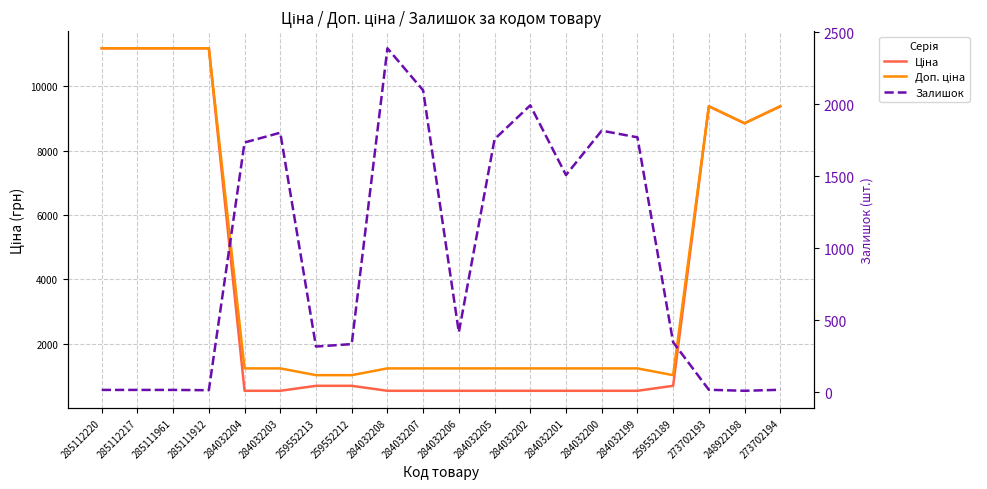

At how many categories does at least one series exceed 9039?

6